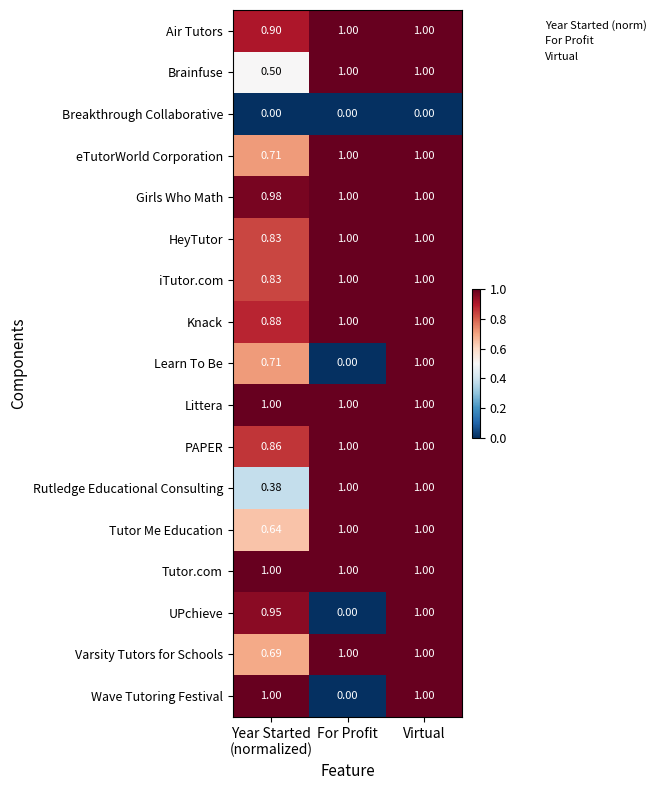

Which category has the highest value in the UPchieve series?

Virtual